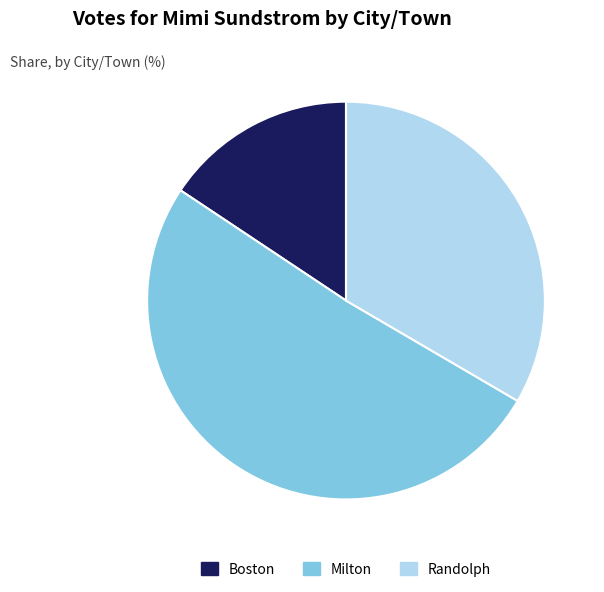

Rank the categories by value from lowest to highest.

Boston, Randolph, Milton